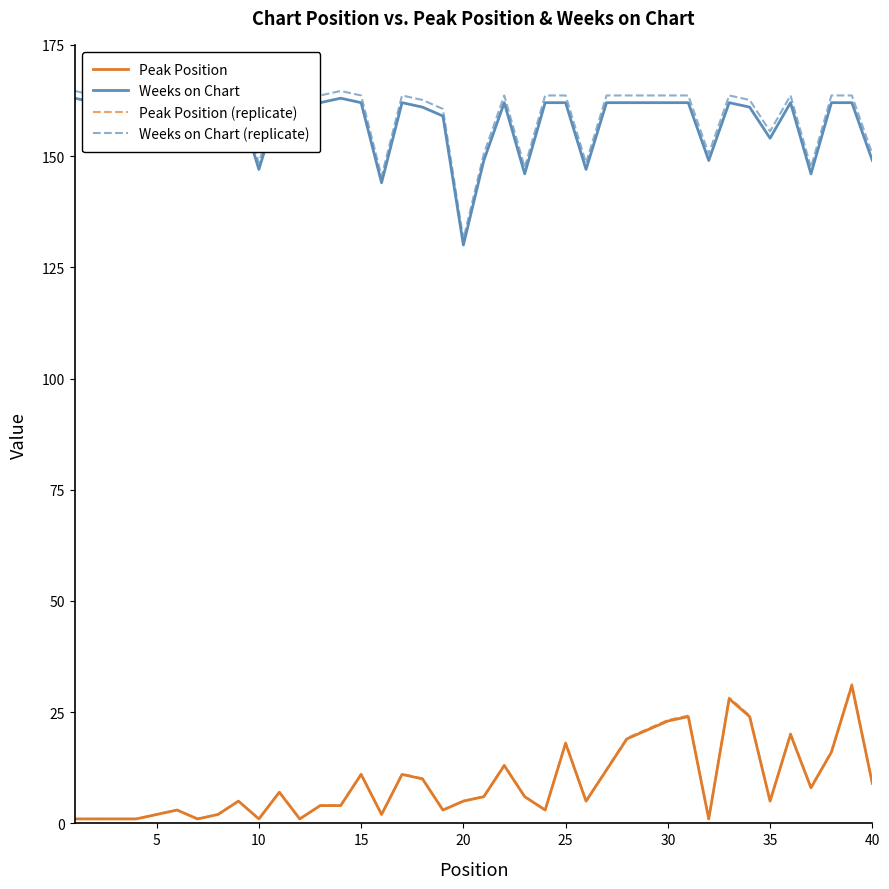

What is the highest value of the Peak Position series?

31.0